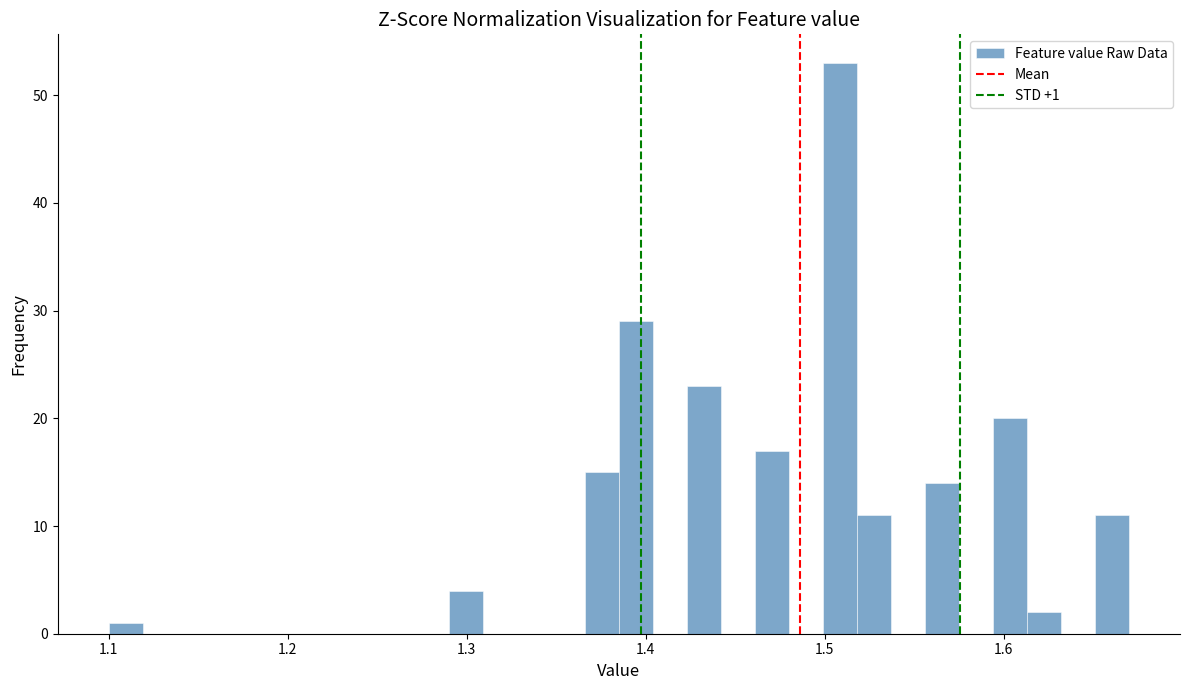

Around what value on the x-axis is the tallest bar? Give the approximate position of its centre, as read against the axis.

1.51